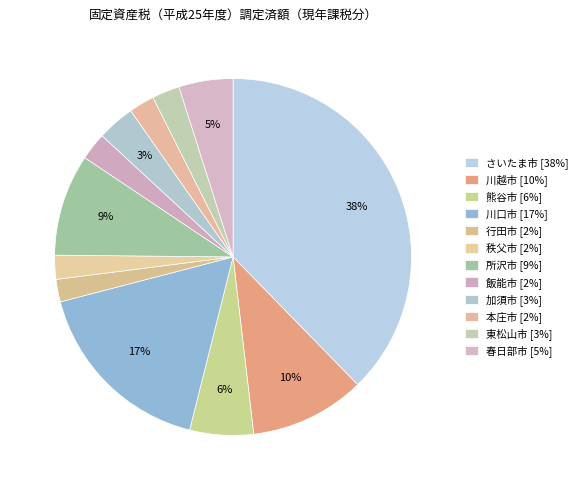

What portion of the pie excludes 熊谷市?

94.2%